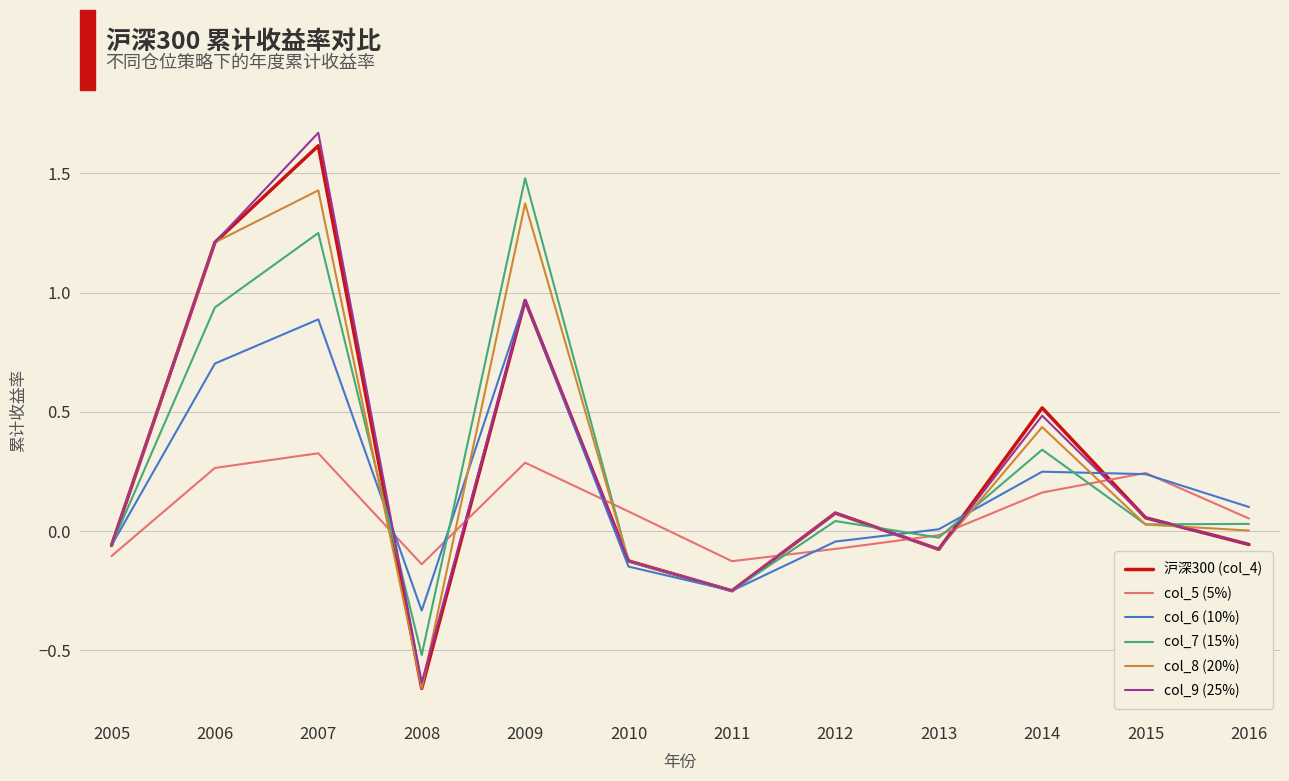

Where is col_6 (10%) nearest to the value 0?

2013